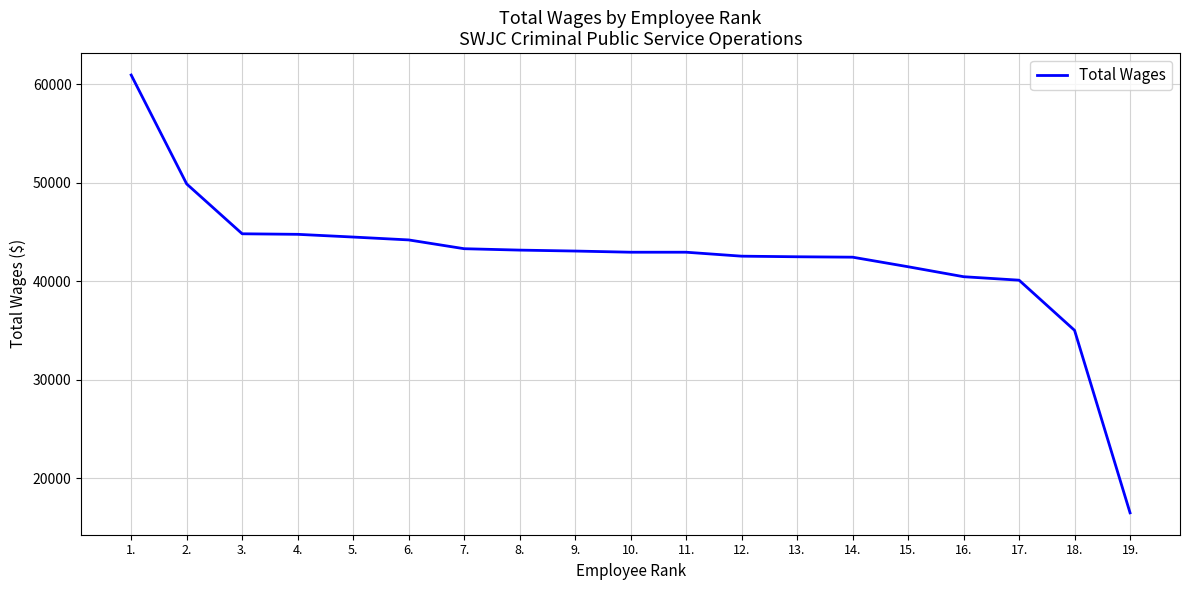

Does the chart display data point markers on the line(s)?

No